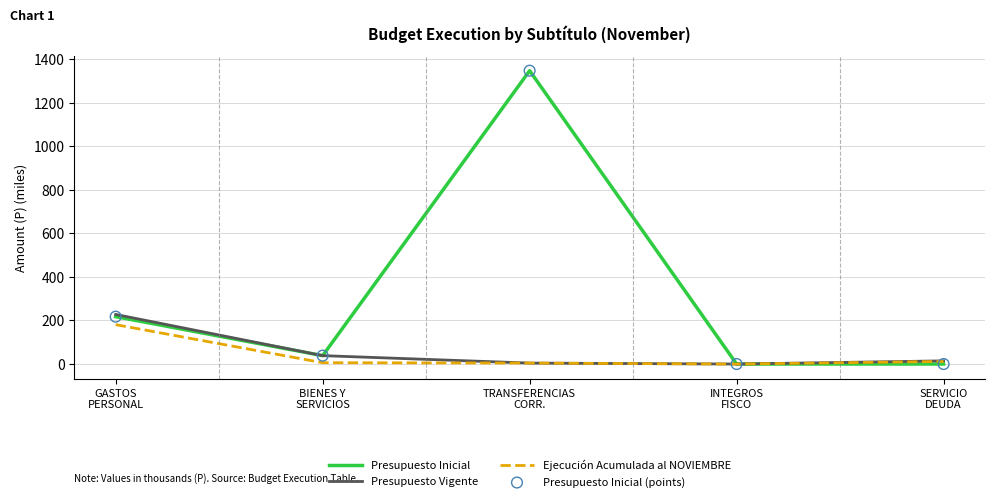

Which series has the largest range (max minus min)?

Presupuesto Inicial